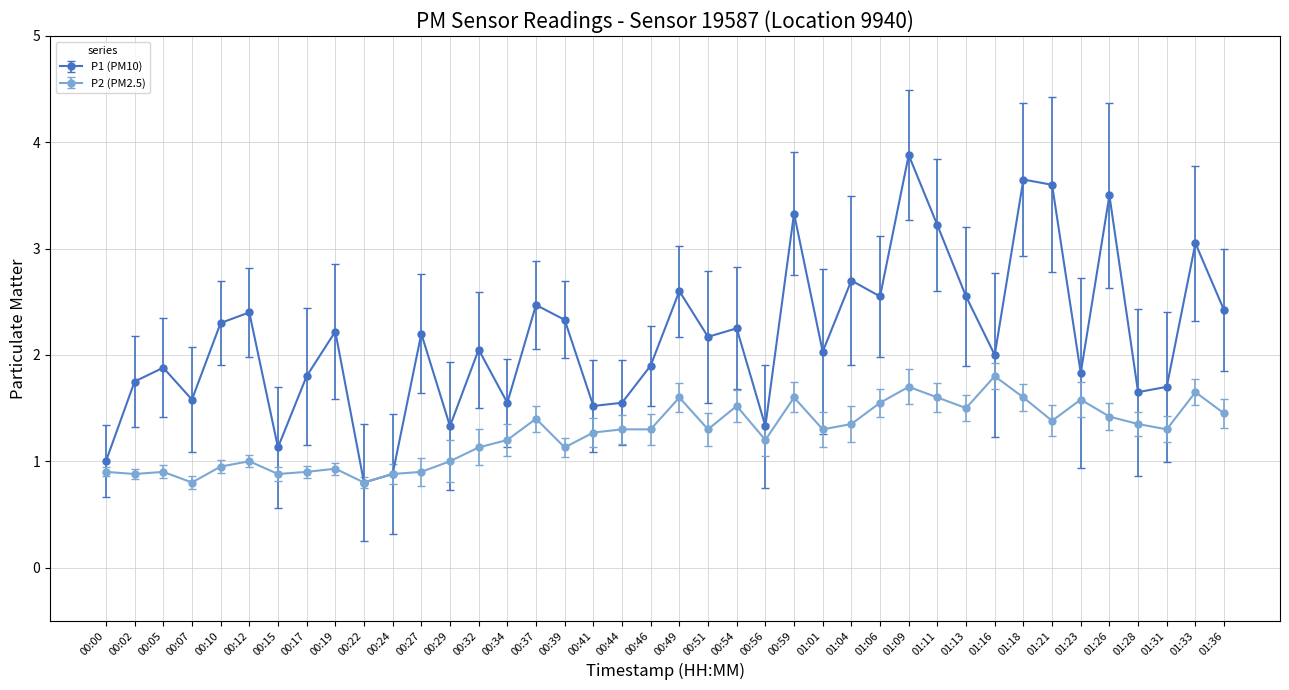

What is the total value across all series at 00:39?

3.5